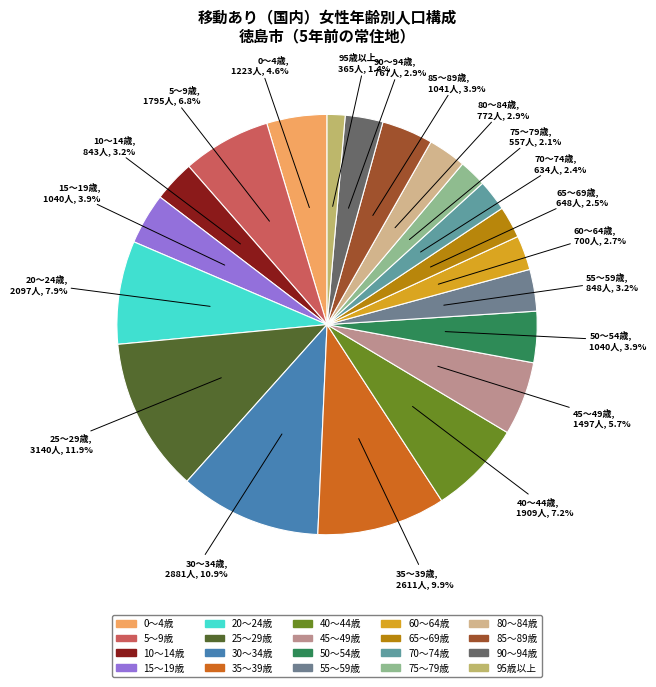

True or false: 75～79歳 accounts for 7% of the total.

False